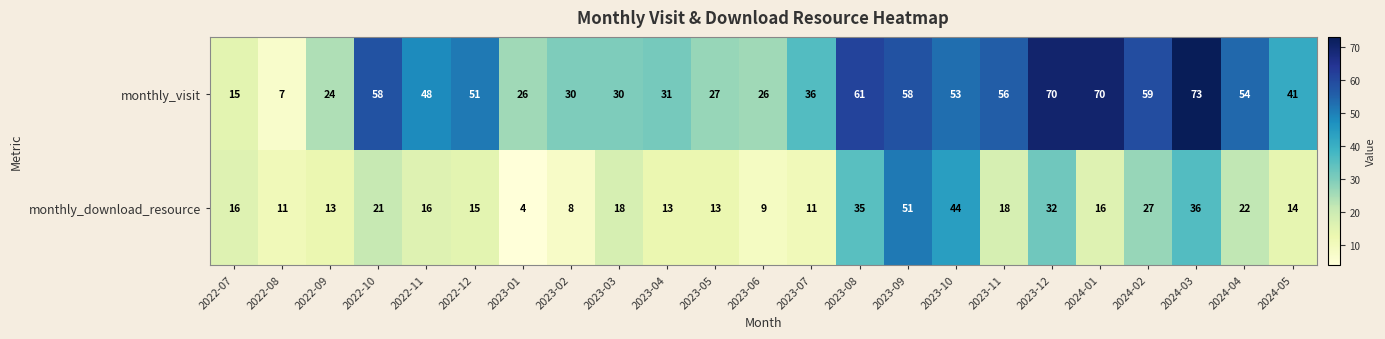

What is the sum of the monthly_visit values at 2024-05 and 2022-08?

48